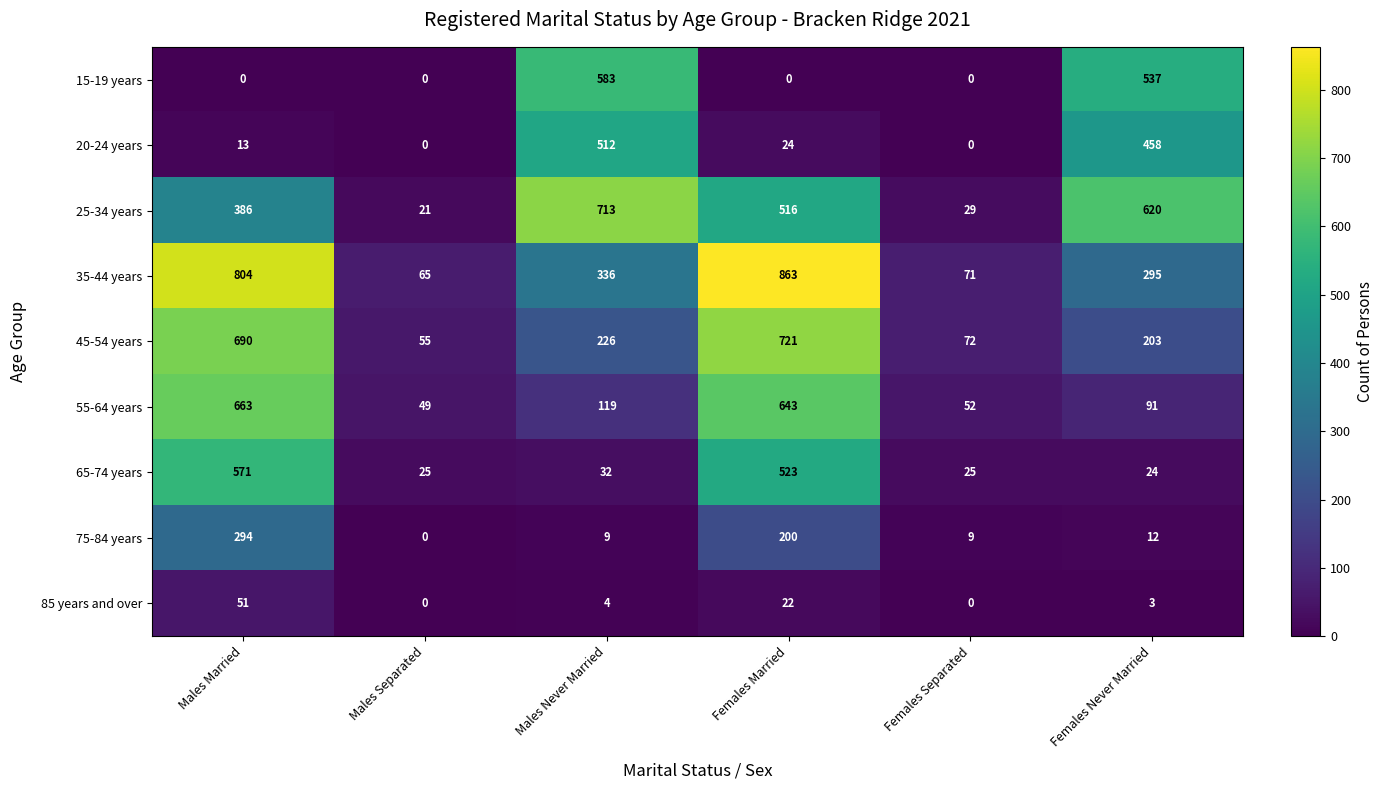

Count the number of categories in the chart.

6